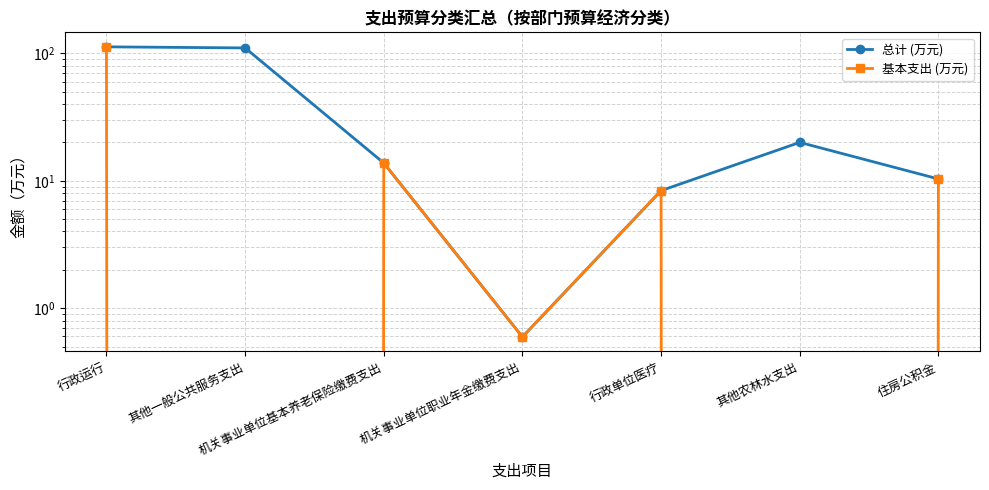

What is the sum of the 基本支出 (万元) values at 机关事业单位基本养老保险缴费支出 and 行政运行?

126.2